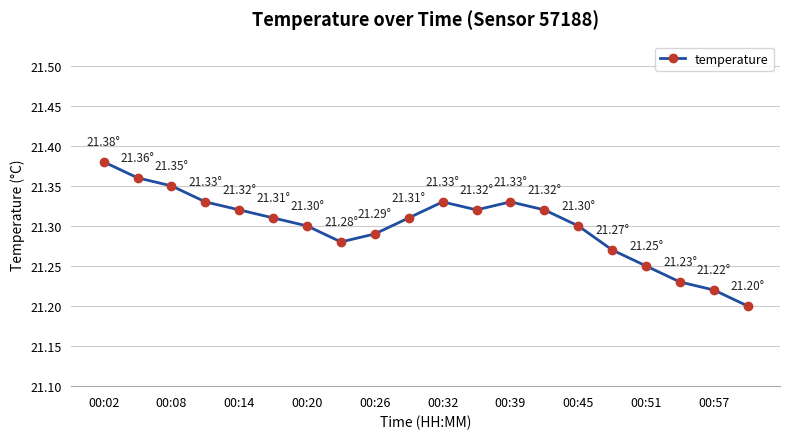

True or false: there are more than 1 points higher than both neighbors.

True